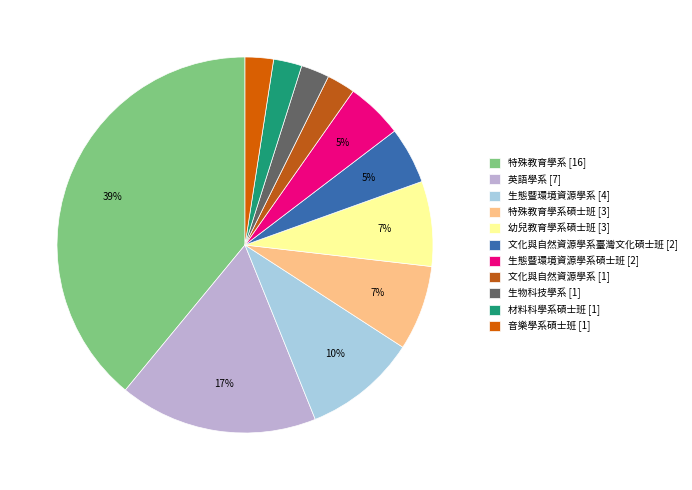

How many slices are in this pie chart?

11